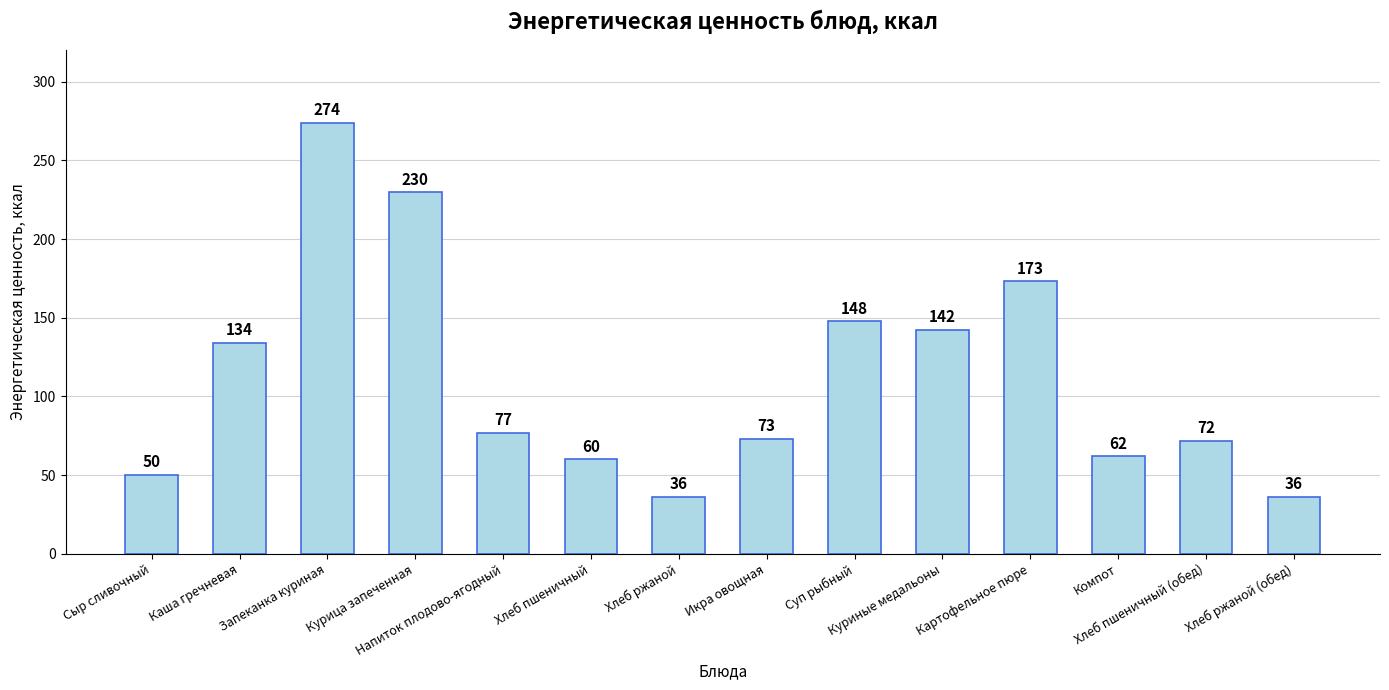

The chart shows a value of 31.0 at Икра овощная. True or false?

False